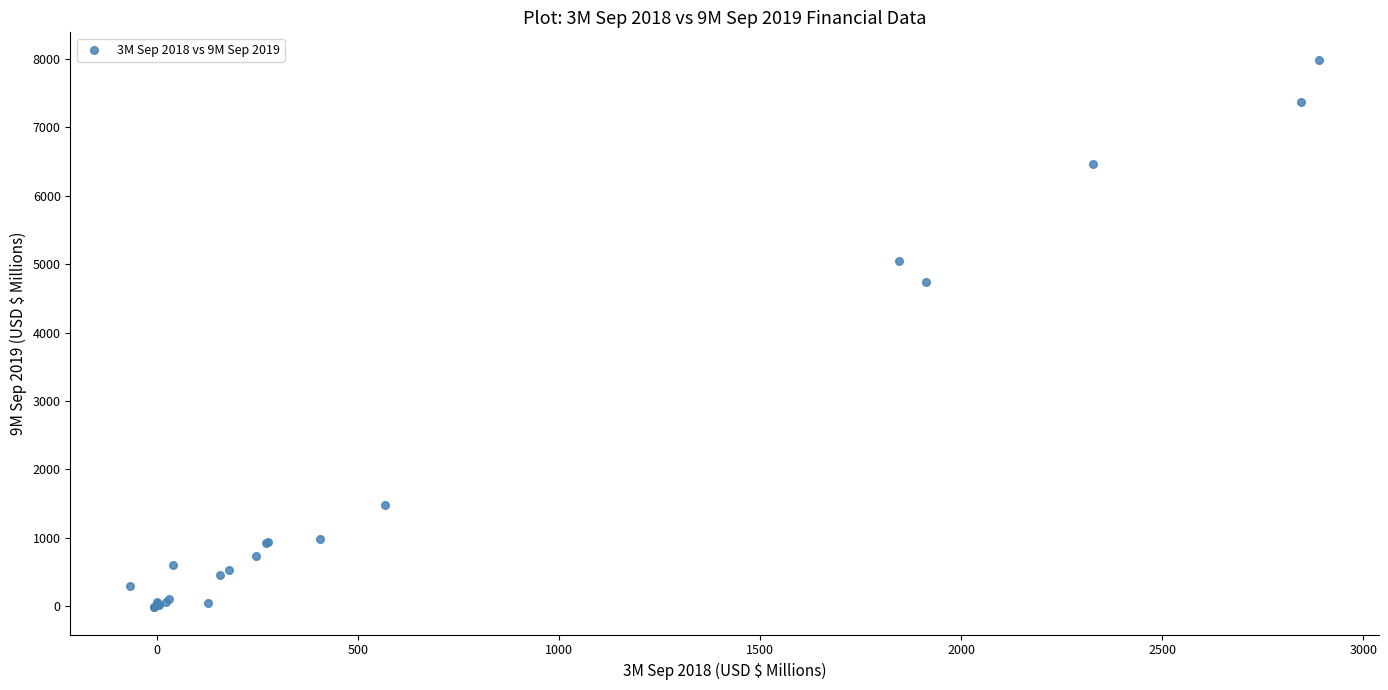

What Y value in the scatter plot is closest to 3987?

4745